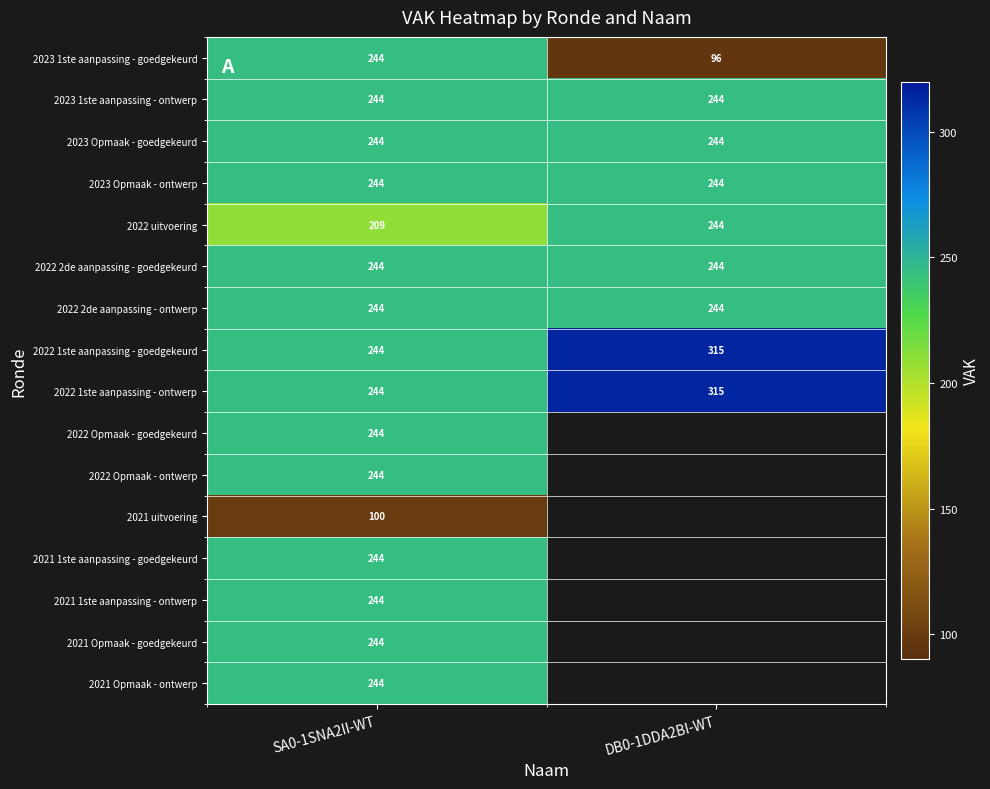

How many 2023 1ste aanpassing - goedgekeurd values are between 96 and 244?

2